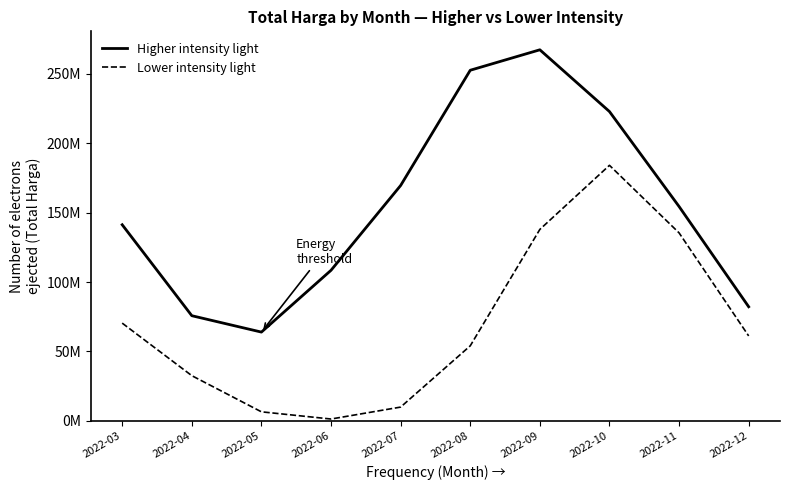

Is the value of Lower intensity light at 2022-06 greater than the value of Higher intensity light at 2022-09?

No